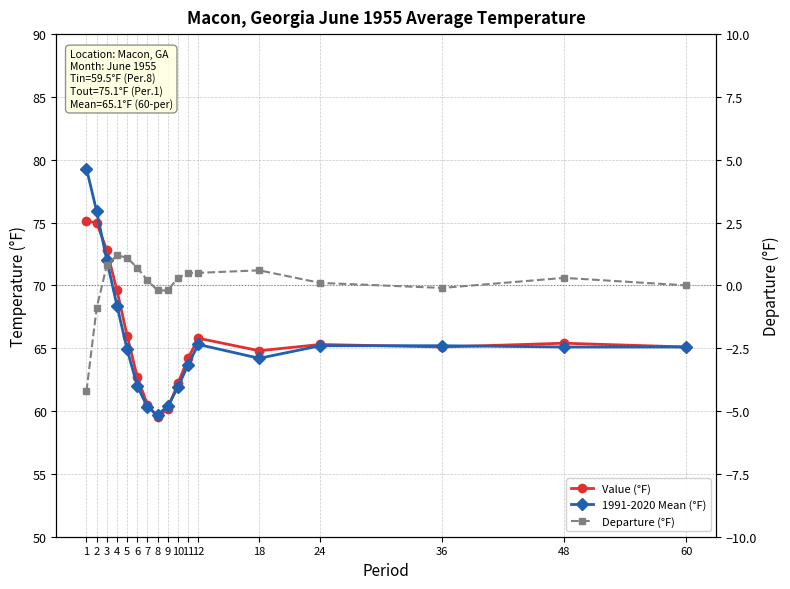

Which series has the largest range (max minus min)?

1991-2020 Mean (°F)